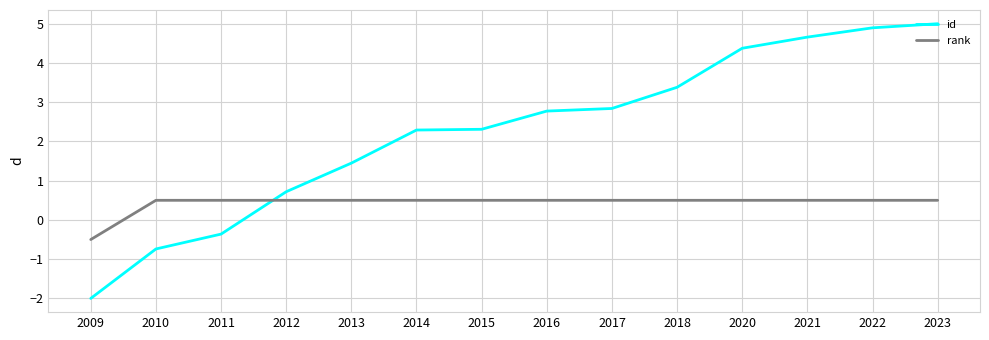

Where does the rank series first go above 0?

2010